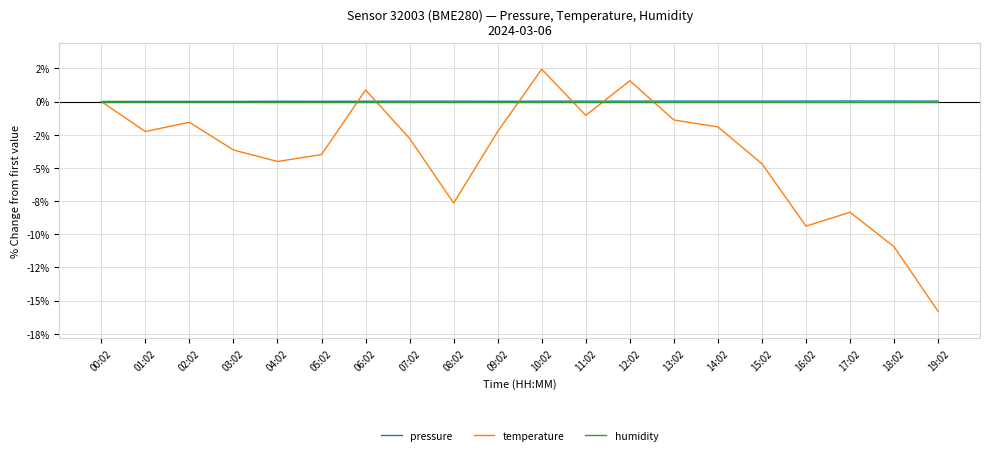

The pressure series shows 0.0 at 09:02. True or false?

False